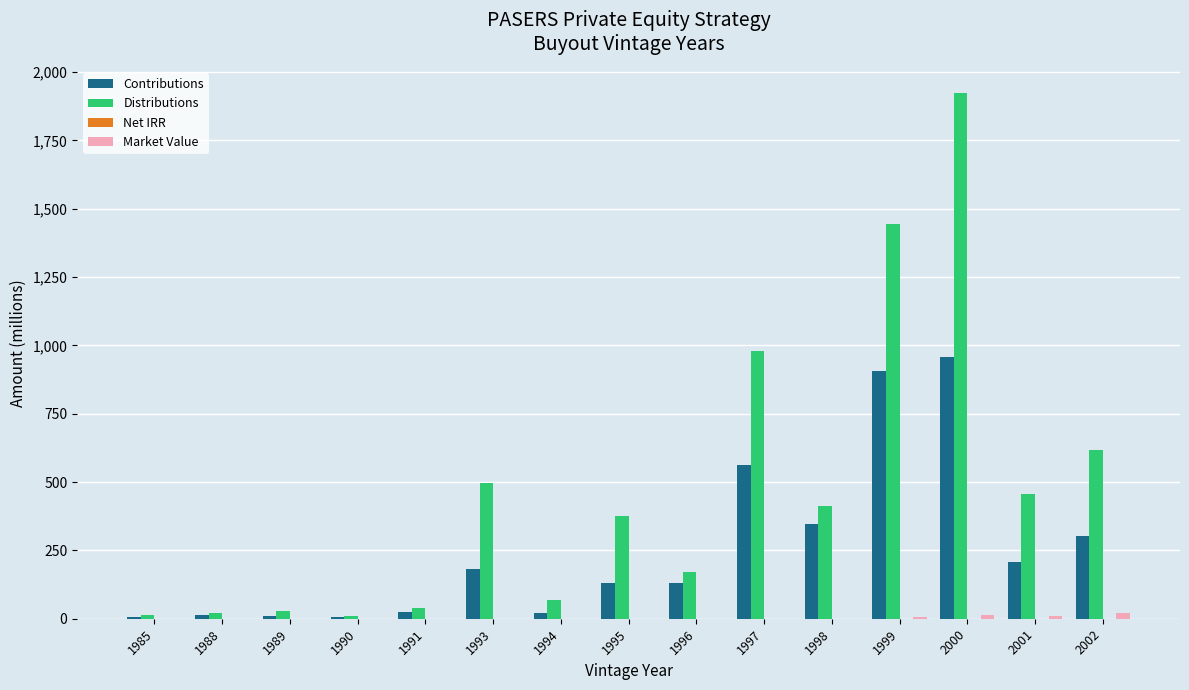

How many categories are shown in the chart?

15